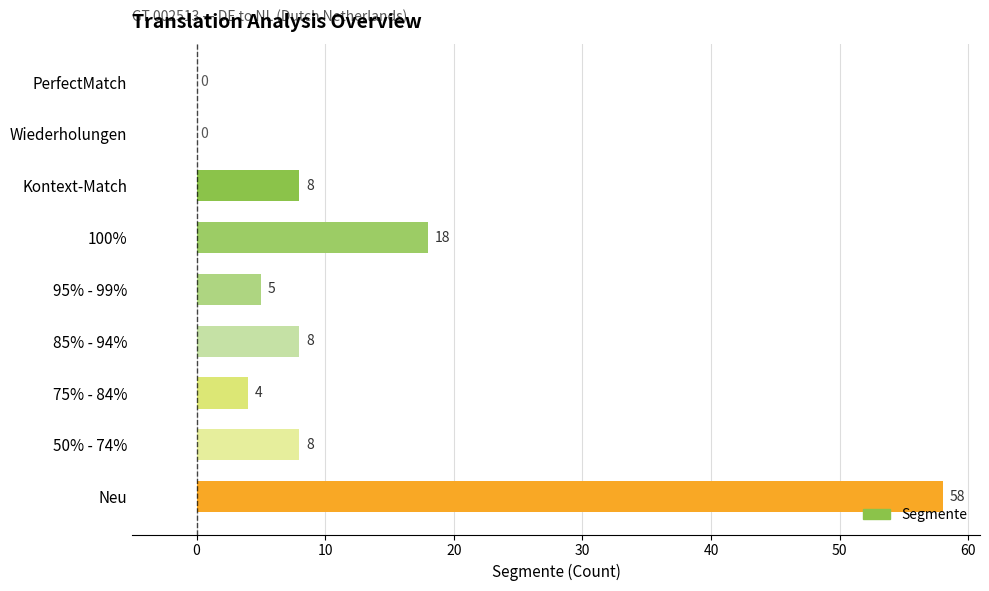

Which has a higher value, 100% or 50% - 74%?

100%